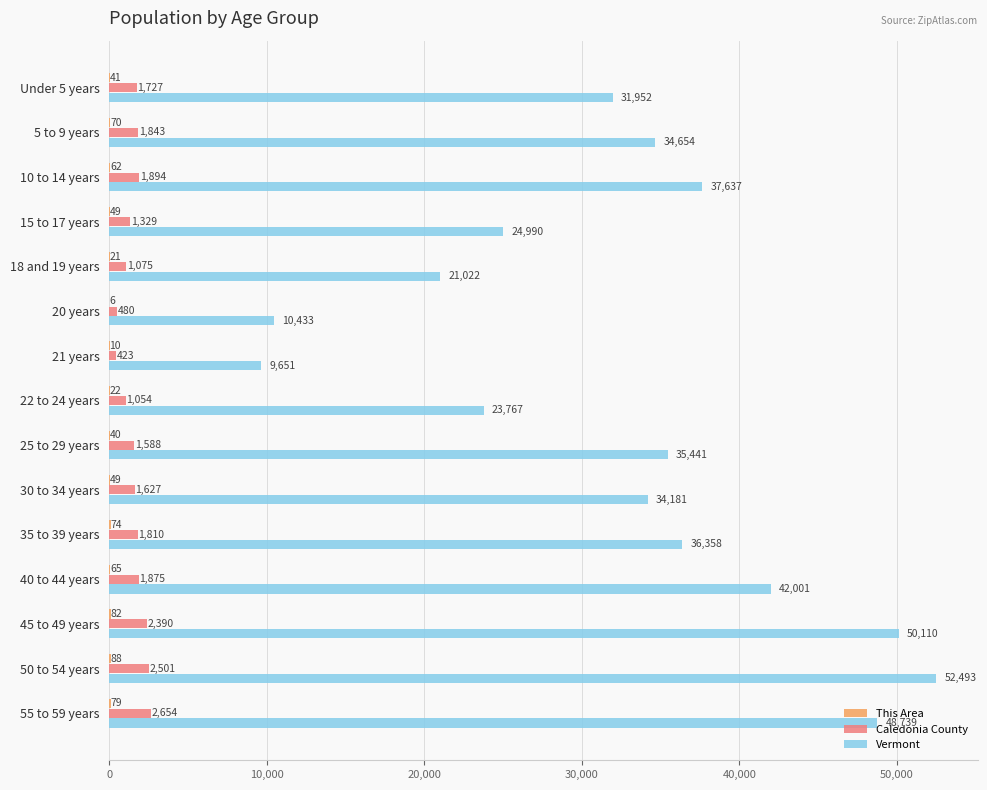

How many distinct data groups are displayed?

3